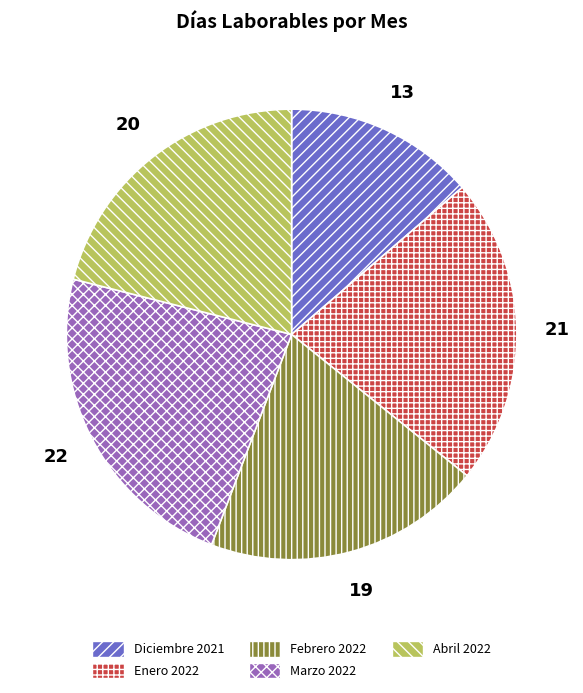

Combined, do Febrero 2022 and Marzo 2022 account for over 50%?

No